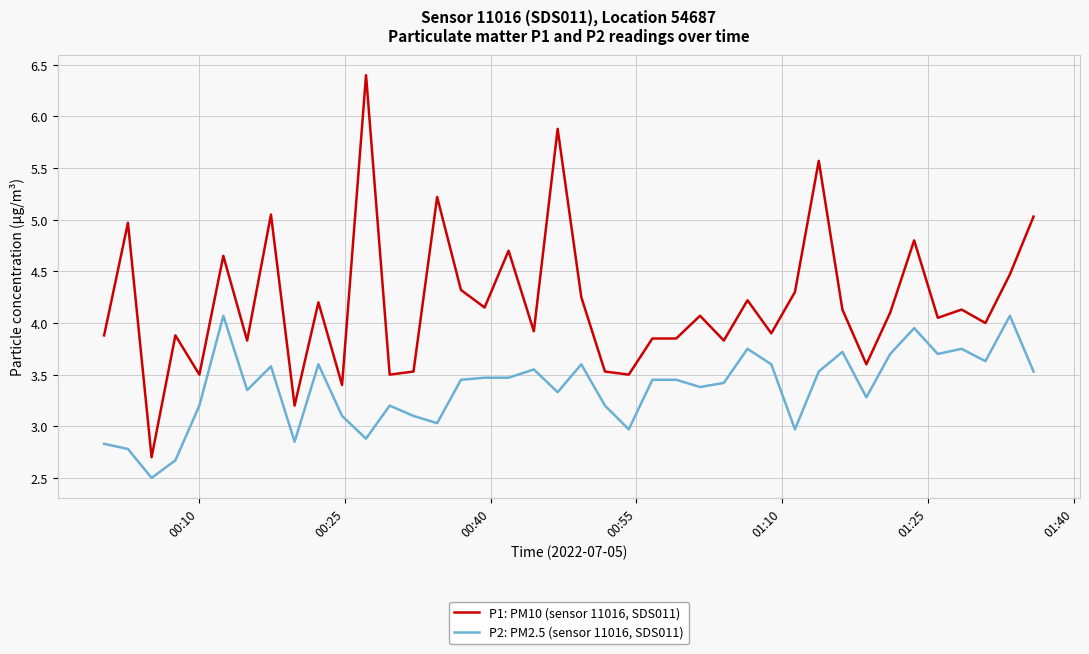

What is the highest value of the P2: PM2.5 (sensor 11016, SDS011) series?

4.1